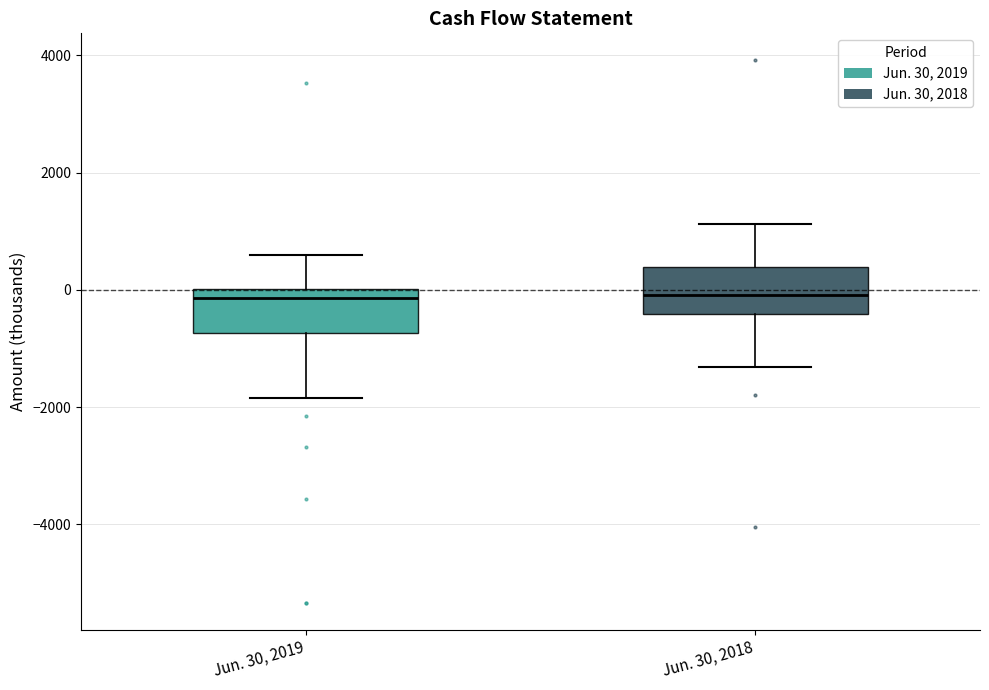

Reading left to right, read every box against the y-axis: the position of its median line, the range the box covers, and the ends of its whiskers. The values are not printed on the chart, so give them approximately, as read against the axis.

Jun. 30, 2019: median -200, box -800 to 0, whiskers -1800 to 600
Jun. 30, 2018: median 0, box -400 to 400, whiskers -1400 to 1200